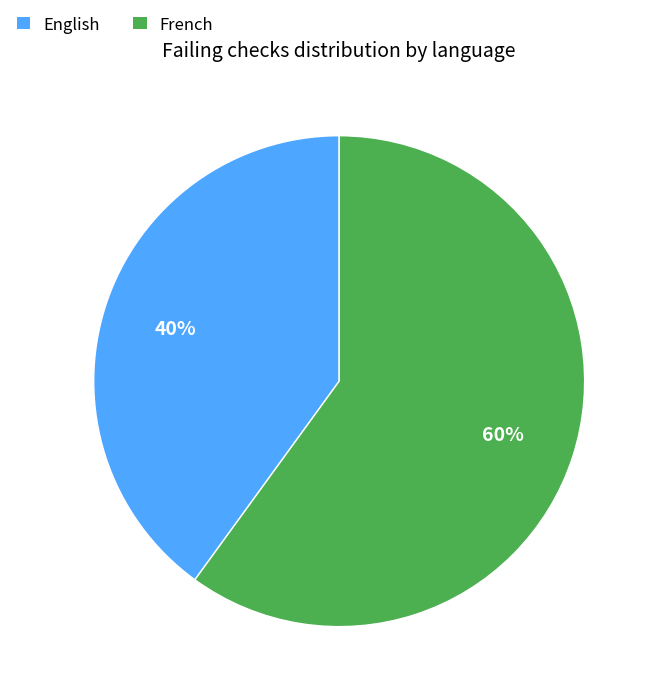

Rank the categories by value from lowest to highest.

English, French